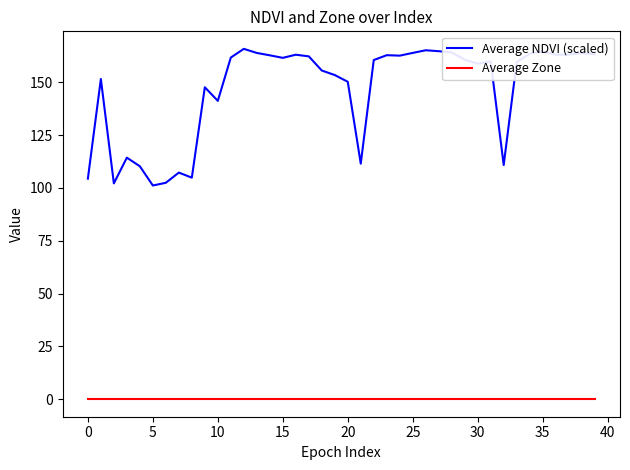

What is the greatest value displayed?

165.8